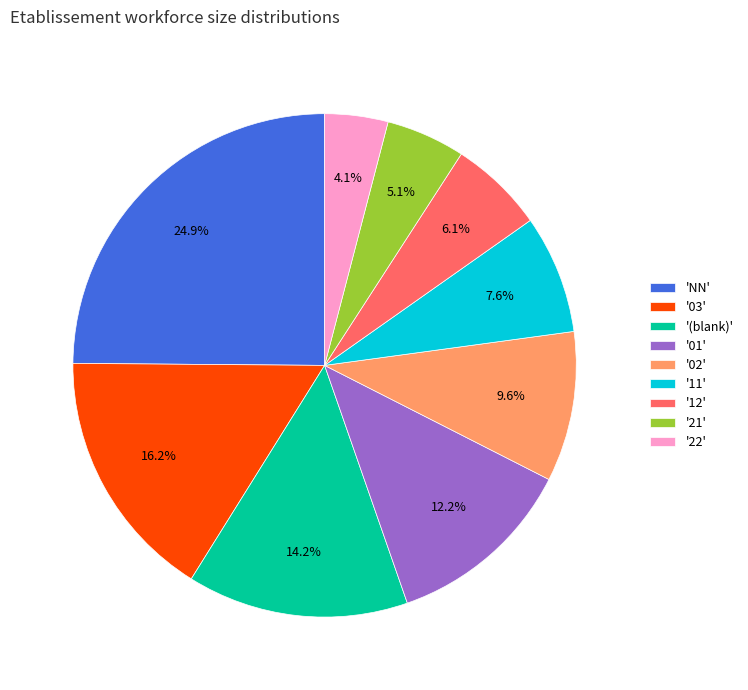

Does '03' represent more than half of the total?

No